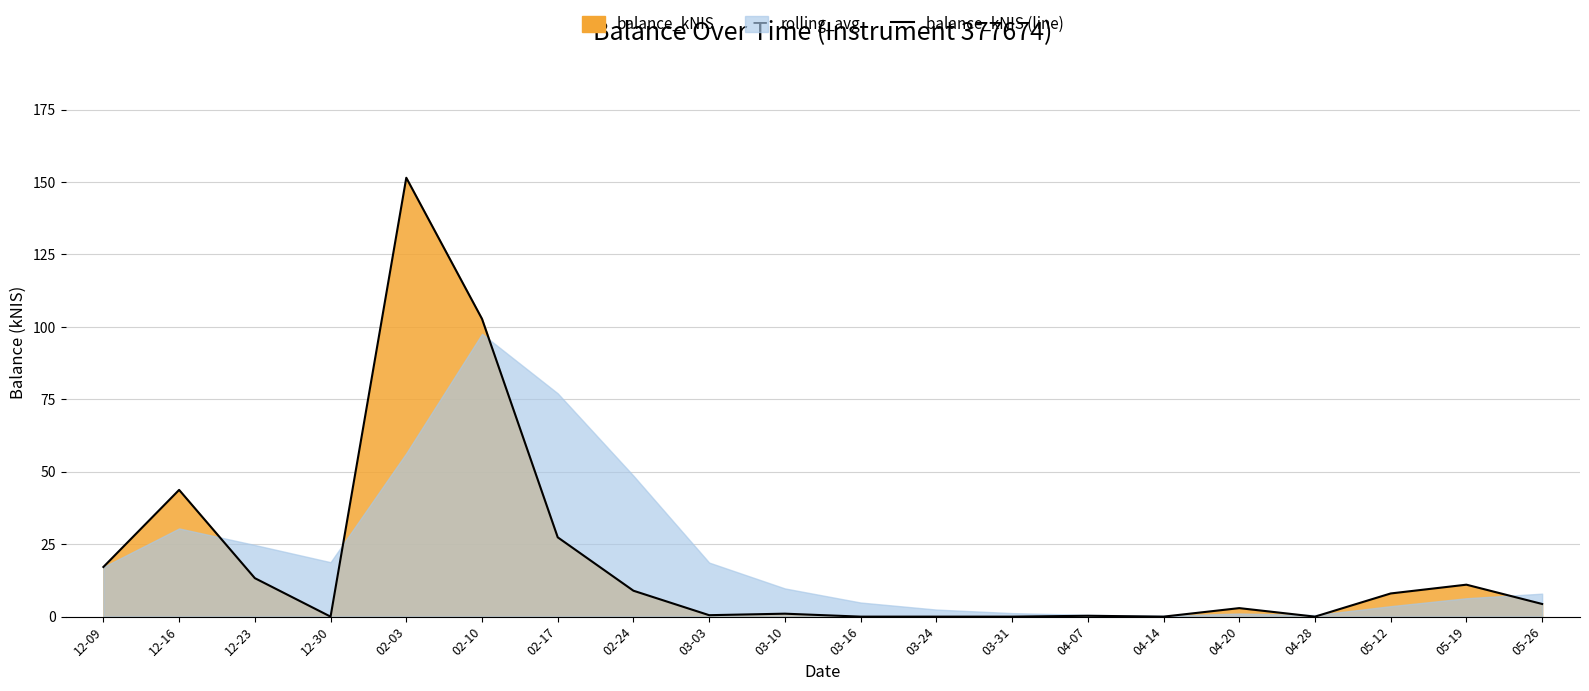

Reading left to right, list all the values displayed in this chart.

12-09=17.1	12-16=43.7	12-23=13.3	12-30=0.0	02-03=151.5	02-10=102.8	02-17=27.4	02-24=8.9	03-03=0.5	03-10=1.0	03-16=0.0	03-24=0.0	03-31=0.0	04-07=0.3	04-14=0.0	04-20=2.9	04-28=0.0	05-12=8.0	05-19=11.0	05-26=4.4